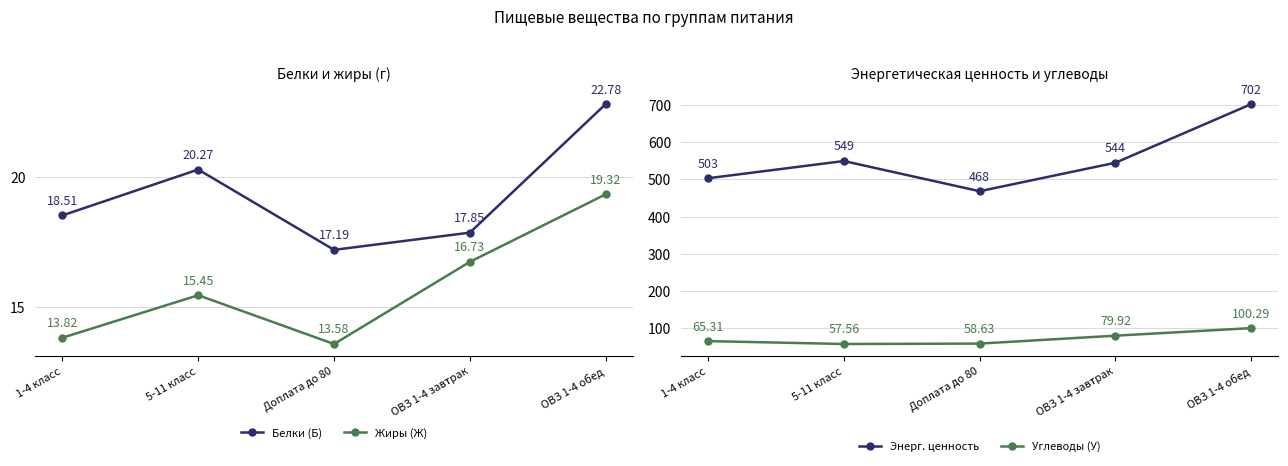

At which category does Белки (Б) reach its first local peak?

5-11 класс